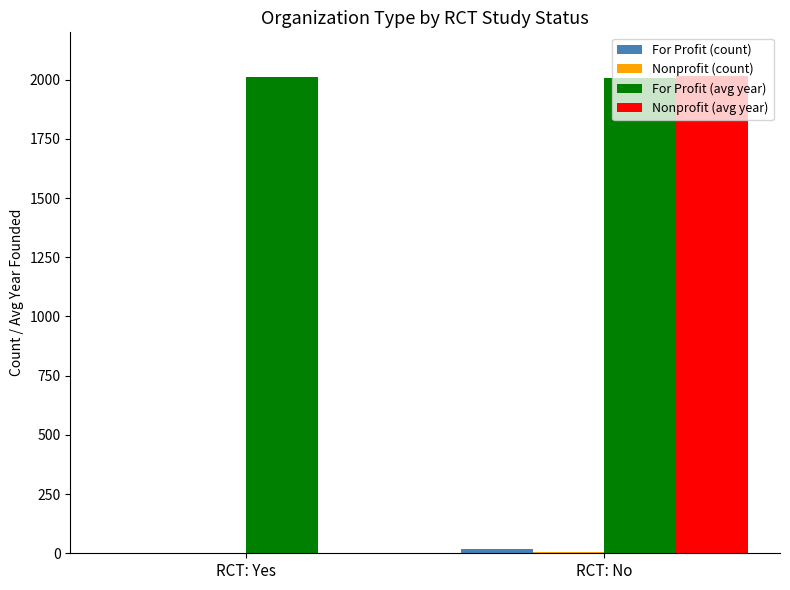

At which label does Nonprofit (avg year) reach its peak?

RCT: No